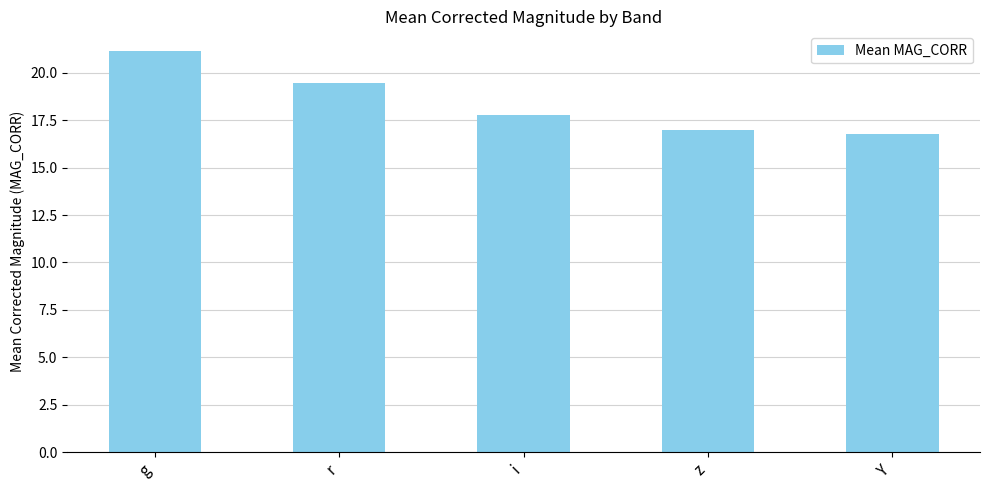

Where does the data first go above 17?

g